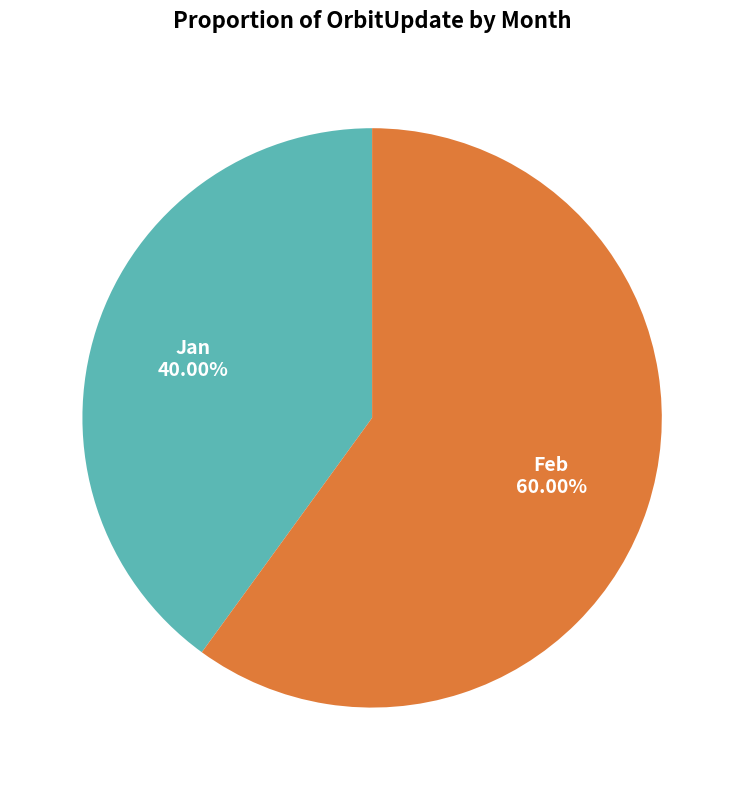

Is there a majority slice in this chart?

Yes